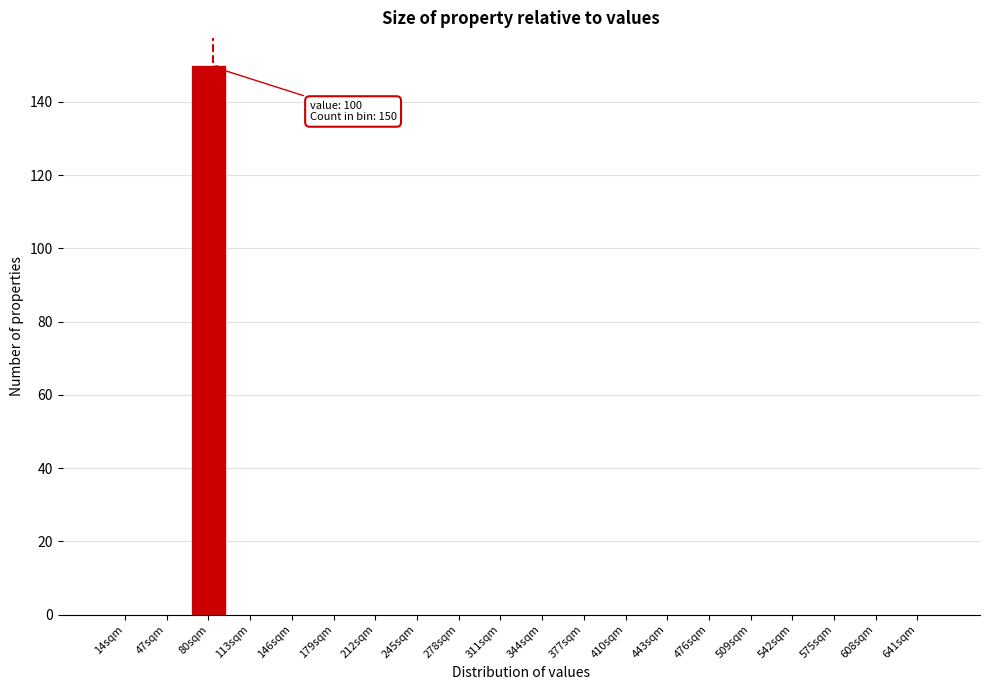

Reading left to right, transcribe all the data shown in this chart.

14sqm=0	47sqm=0	80sqm=150	113sqm=0	146sqm=0	179sqm=0	212sqm=0	245sqm=0	278sqm=0	311sqm=0	344sqm=0	377sqm=0	410sqm=0	443sqm=0	476sqm=0	509sqm=0	542sqm=0	575sqm=0	608sqm=0	641sqm=0